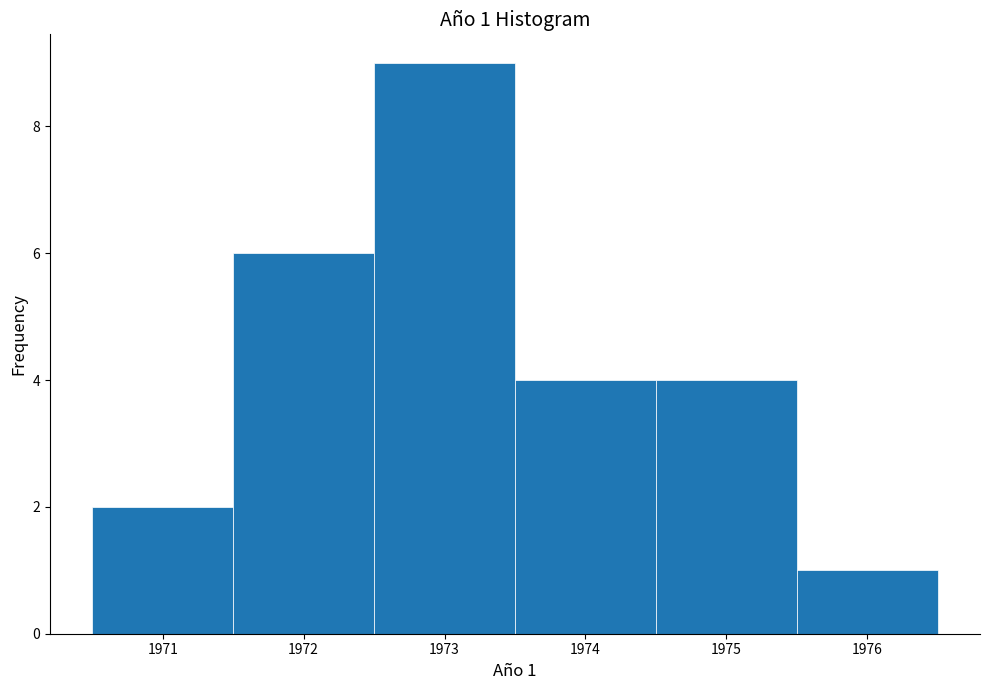

Which range on the x-axis has the tallest bar?

1972.5 to 1973.5